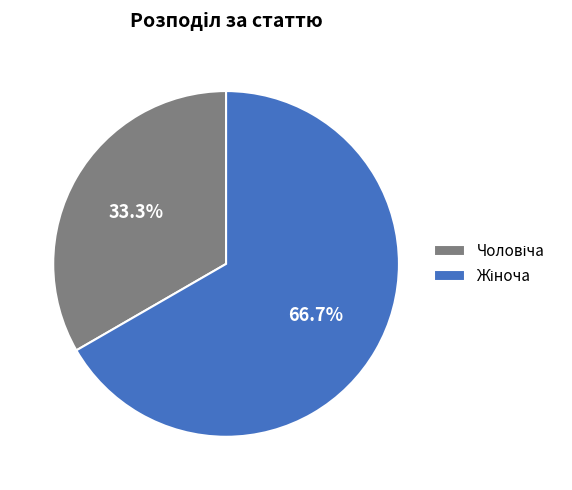

Is there any slice that represents more than half of the pie?

Yes